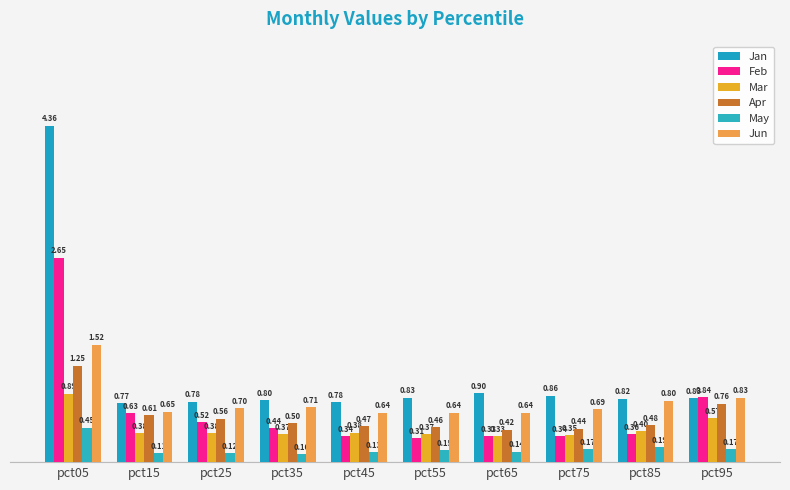

What is the difference between the maximum and minimum values in the May series?

0.3